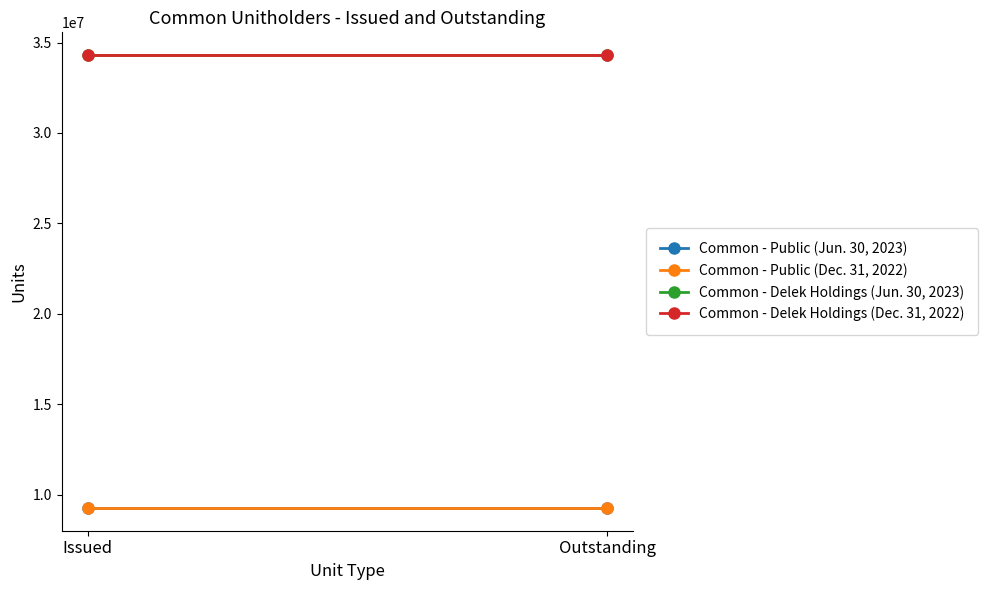

What is the value of the Common - Public (Dec. 31, 2022) point at the 2nd from the left?

9257305